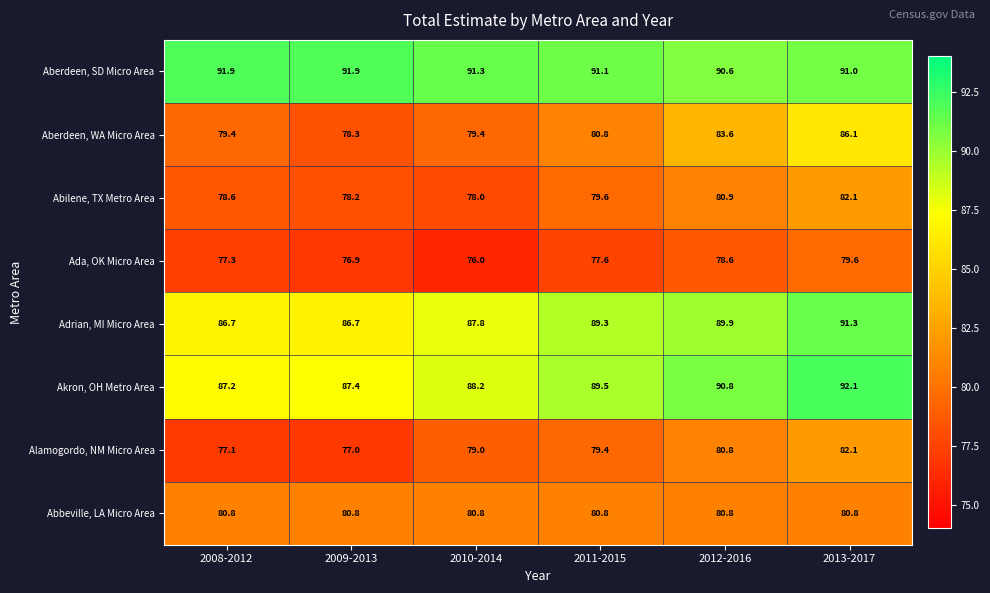

What is the spread (max minus min) of values at 2012-2016?

12.2